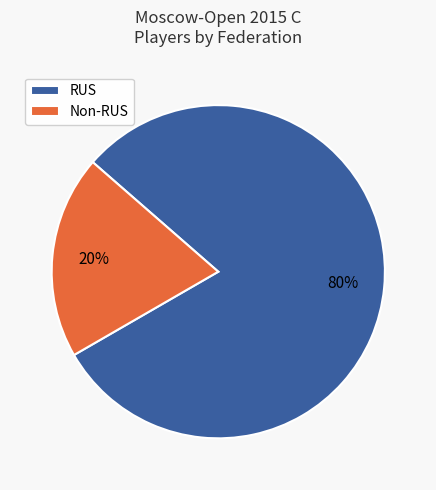

Count the number of slices in the pie.

2